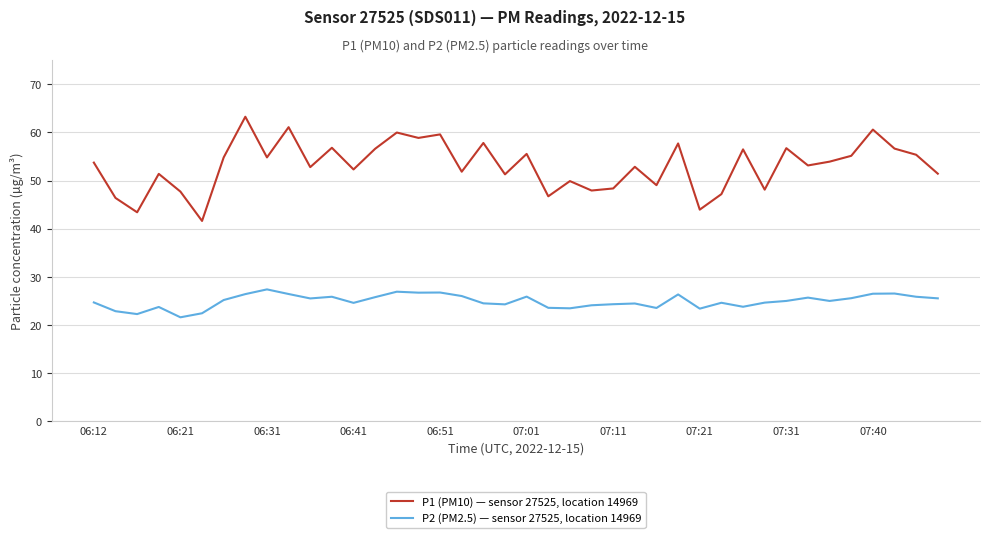

What is the minimum value shown in the chart?

21.6